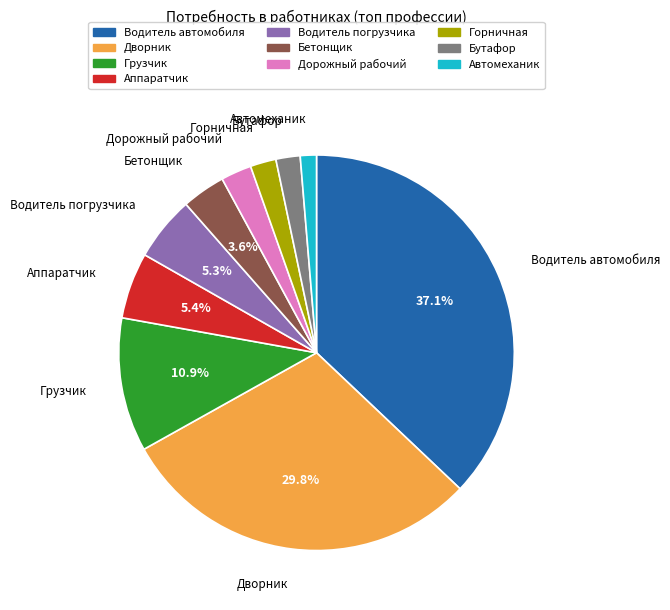

Combined, what portion of the pie is Грузчик and Водитель погрузчика?

16.2%